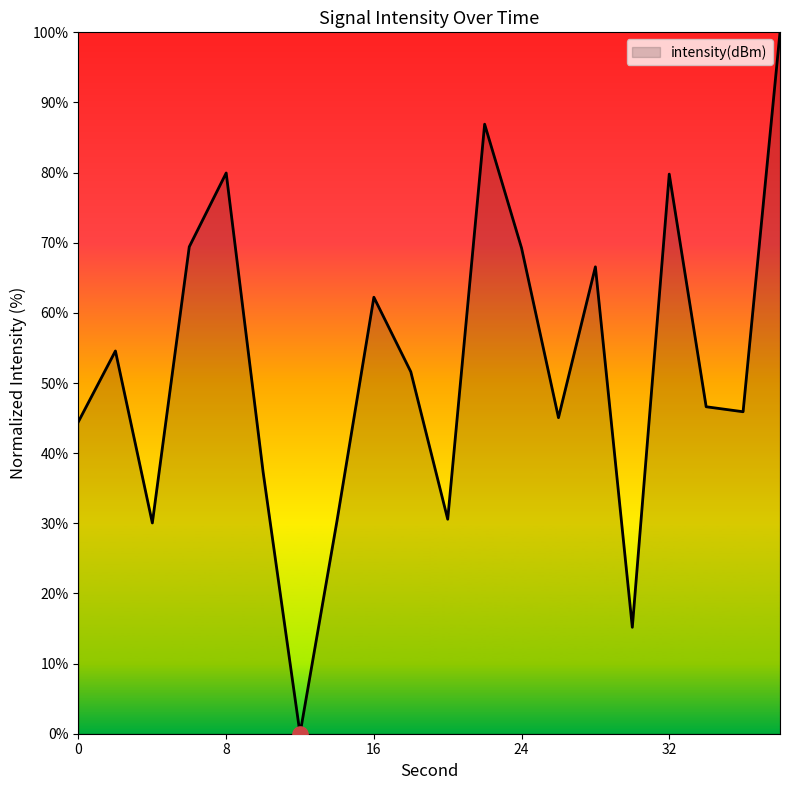

What is the maximum value shown in the chart?

100.0